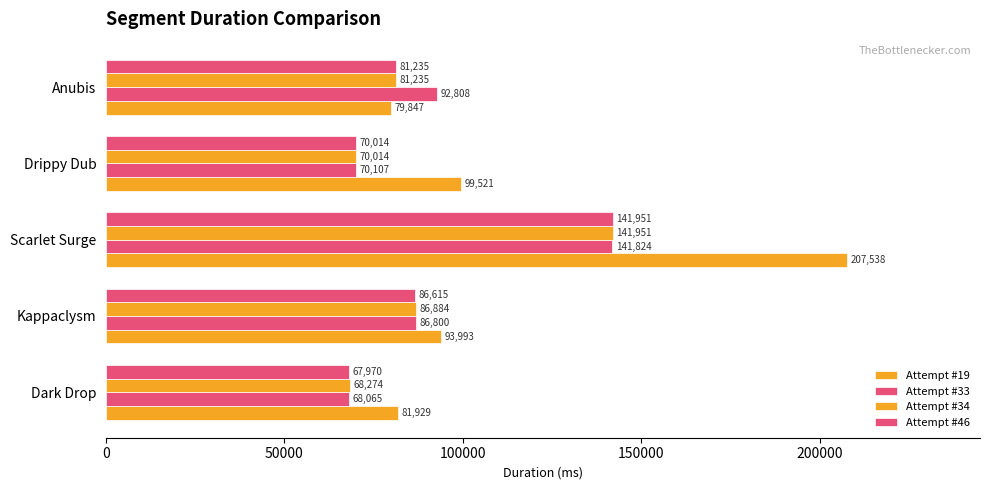

Count the number of data series in this chart.

4